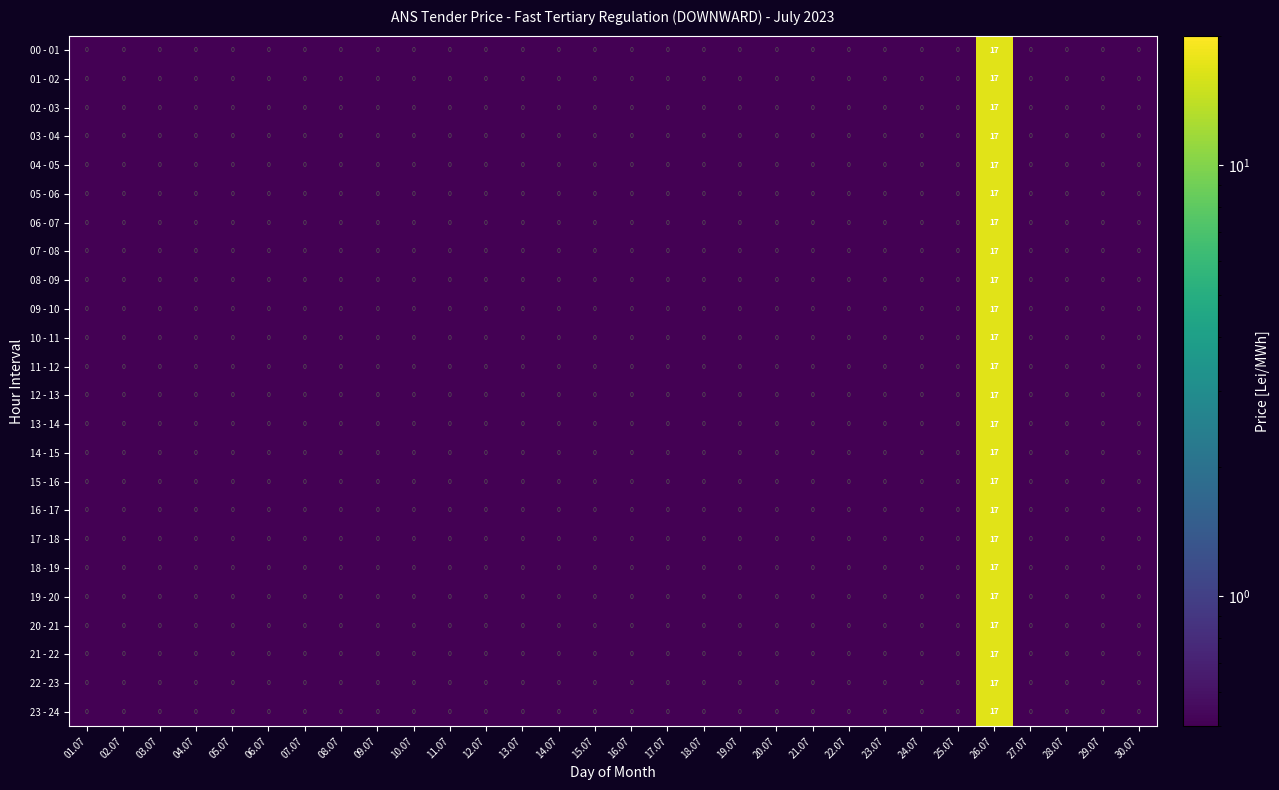

Count the number of categories in the chart.

30